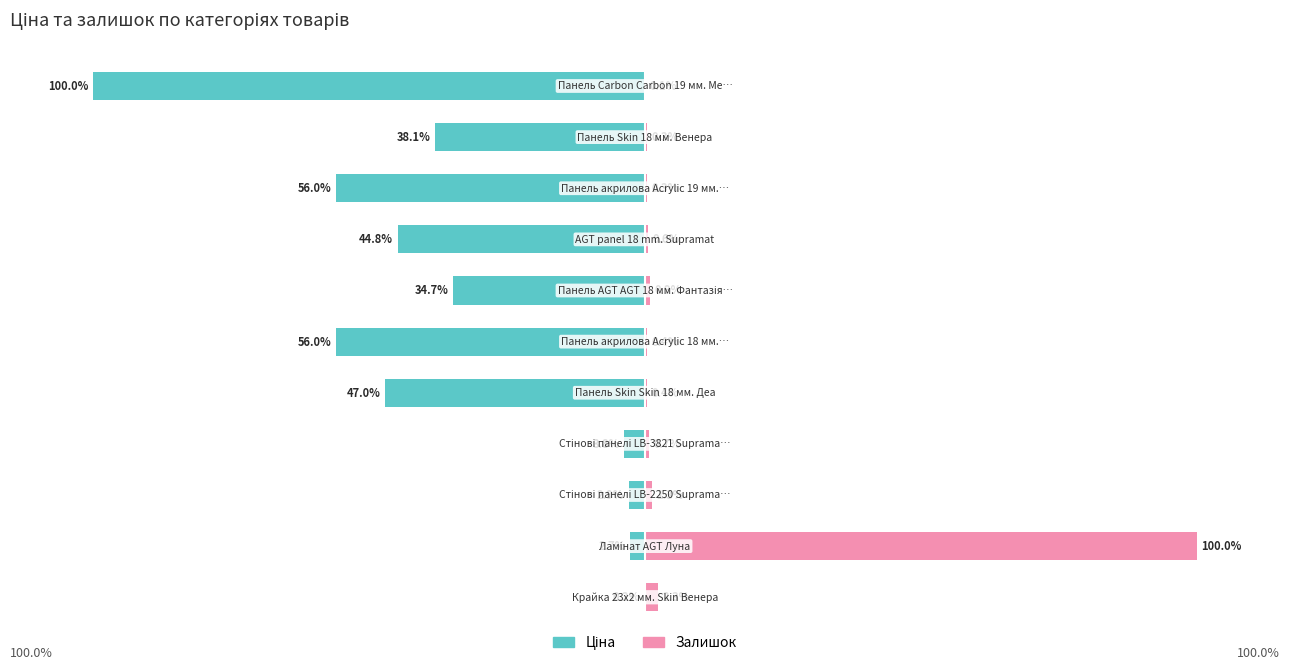

What is the maximum value for Залишок?

100.0